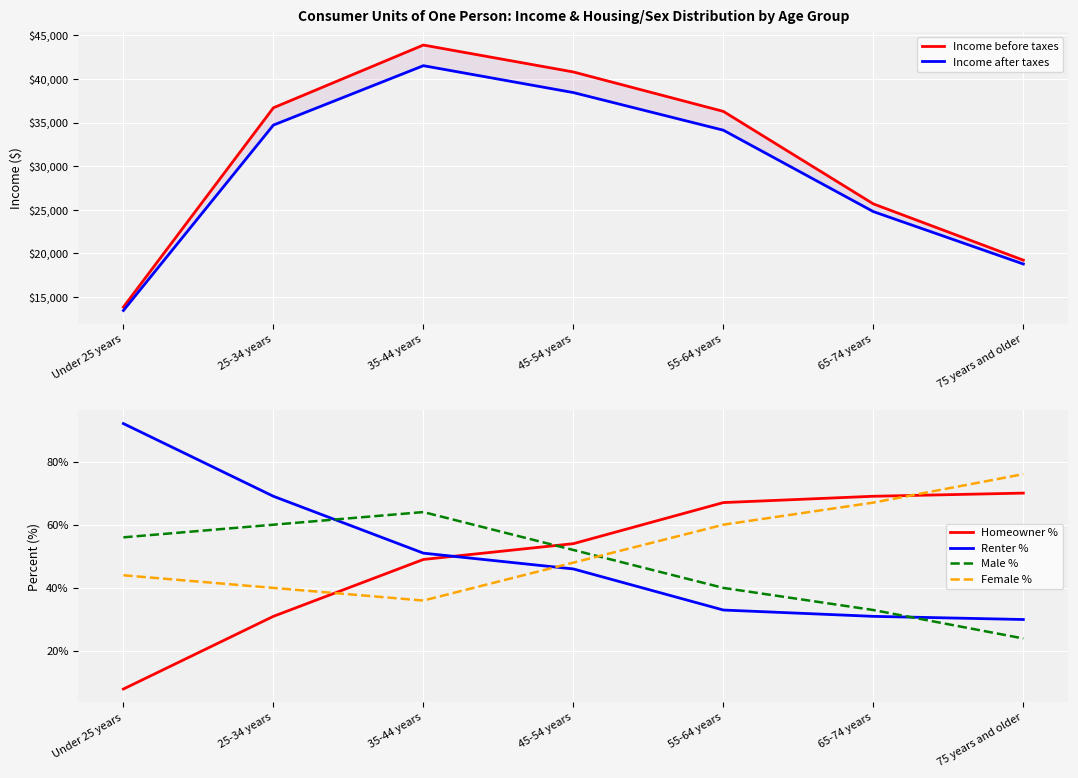

What is the difference between the maximum and minimum values in the Income before taxes series?

30028